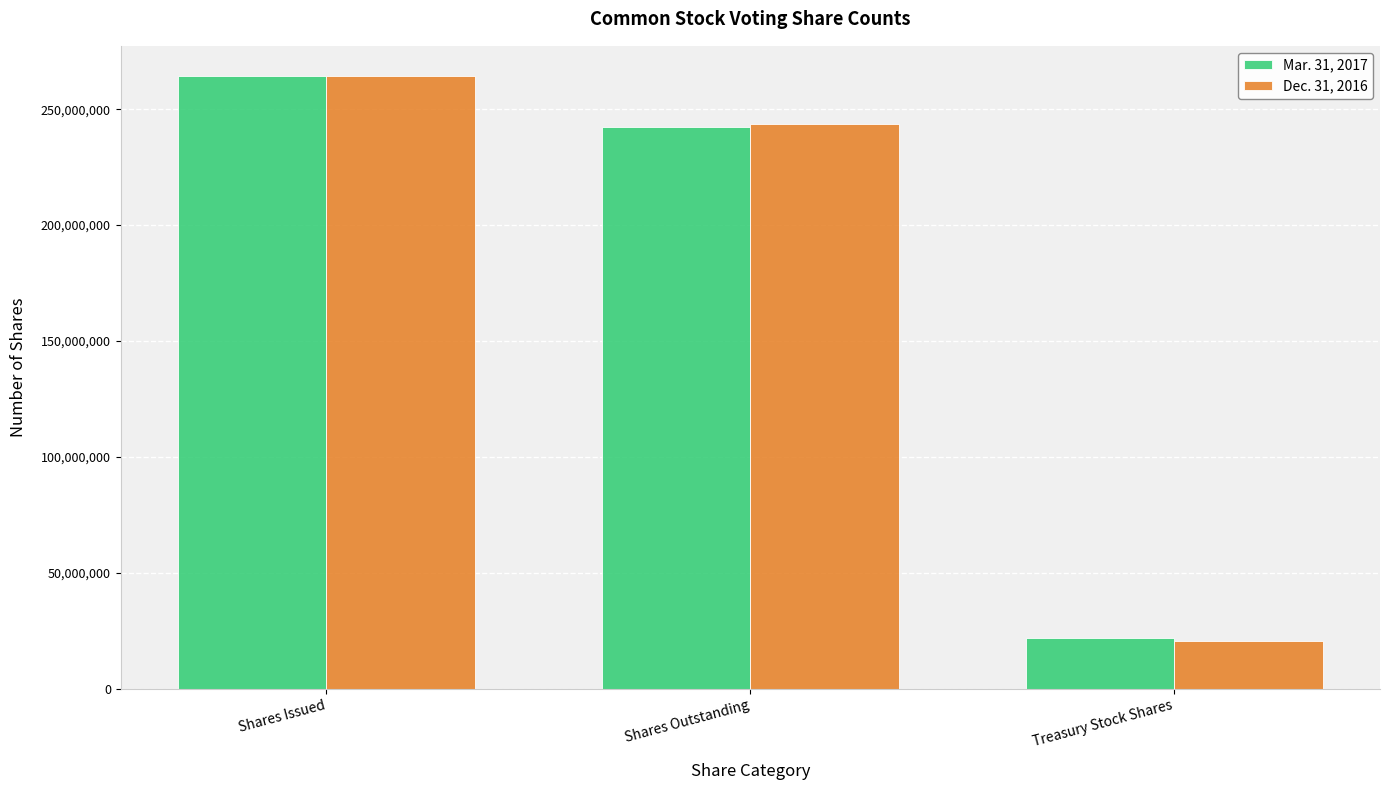

How many categories are shown in the chart?

3